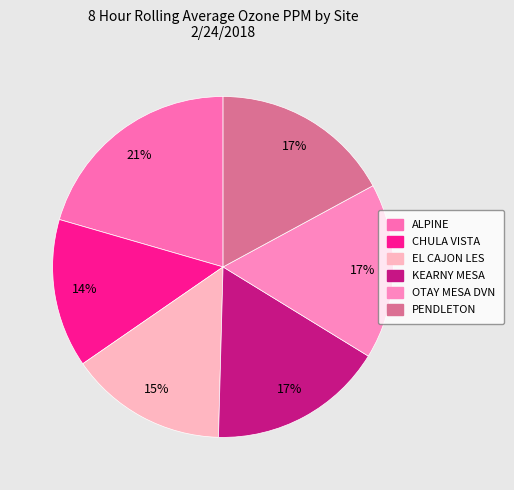

Is it true that ALPINE is 21% of the pie?

True